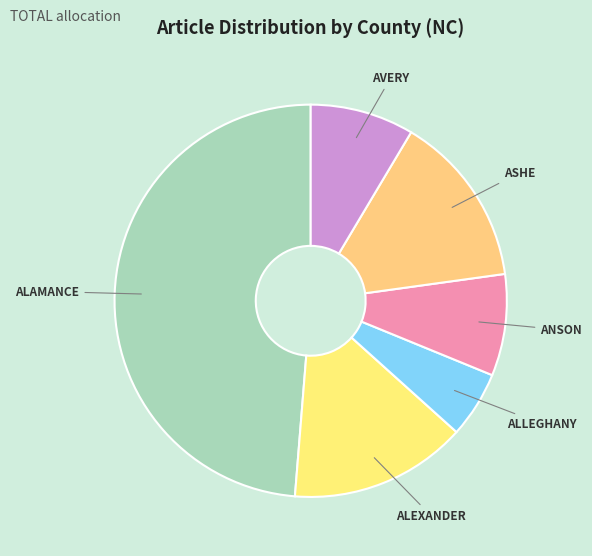

Do AVERY and ASHE together represent more than half of the pie?

No